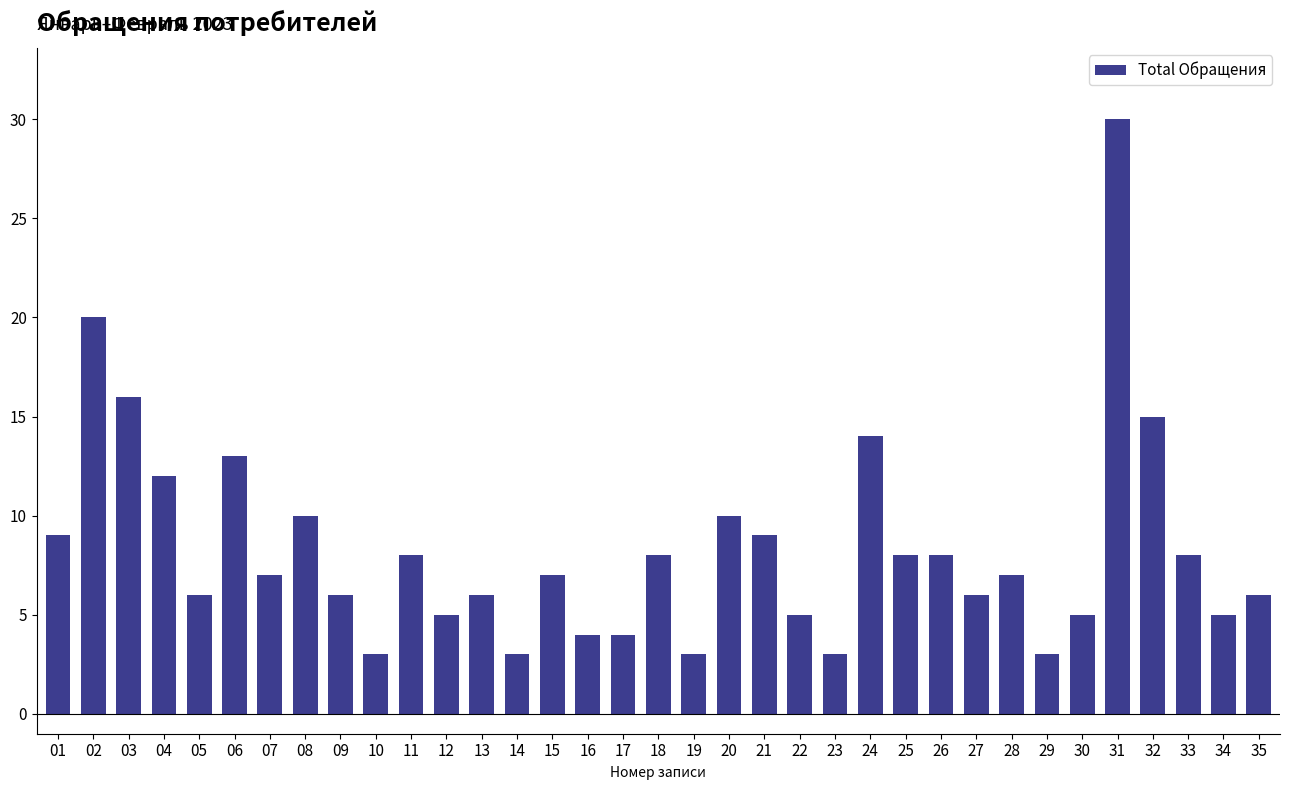

Where is the data nearest to the value 16?

03